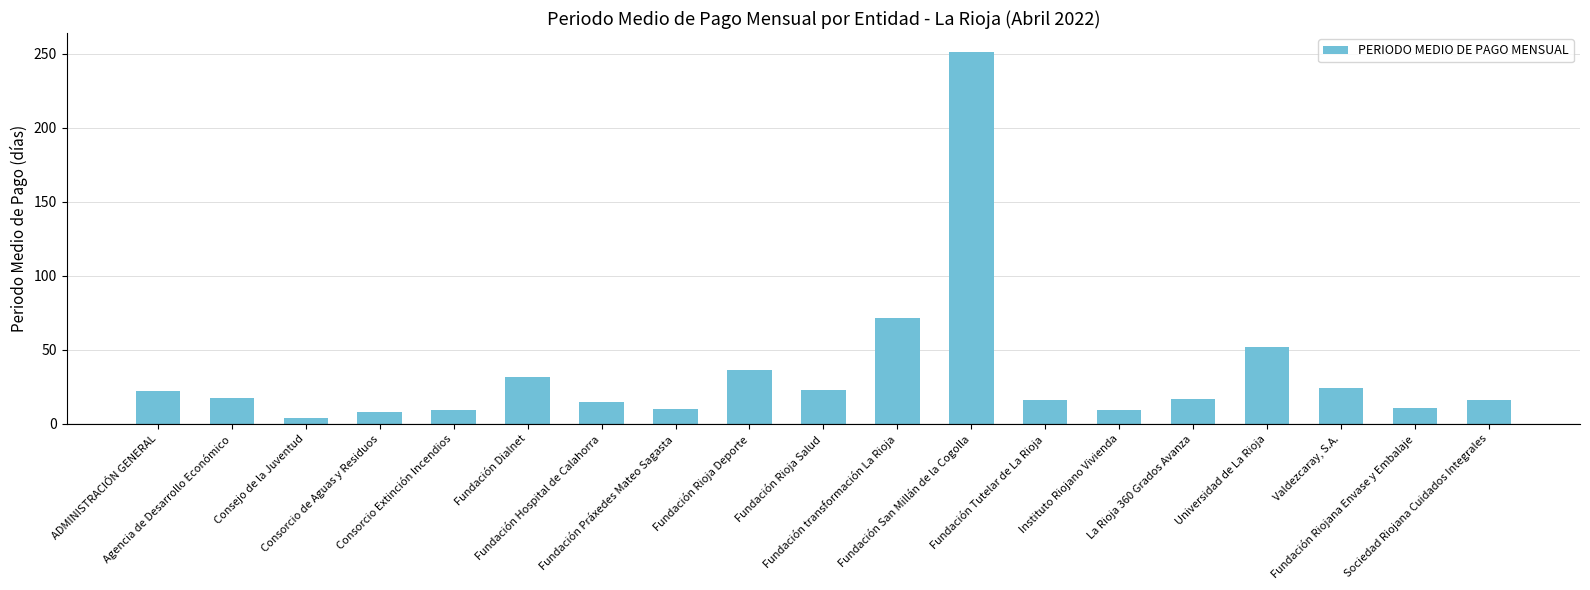

Rank the categories by value from highest to lowest.

Fundación San Millán de la Cogolla, Fundación transformación La Rioja, Universidad de La Rioja, Fundación Rioja Deporte, Fundación Dialnet, Valdezcaray, S.A., Fundación Rioja Salud, ADMINISTRACIÓN GENERAL, Agencia de Desarrollo Económico, La Rioja 360 Grados Avanza, Fundación Tutelar de La Rioja, Sociedad Riojana Cuidados Integrales, Fundación Hospital de Calahorra, Fundación Riojana Envase y Embalaje, Fundación Práxedes Mateo Sagasta, Instituto Riojano Vivienda, Consorcio Extinción Incendios, Consorcio de Aguas y Residuos, Consejo de la Juventud